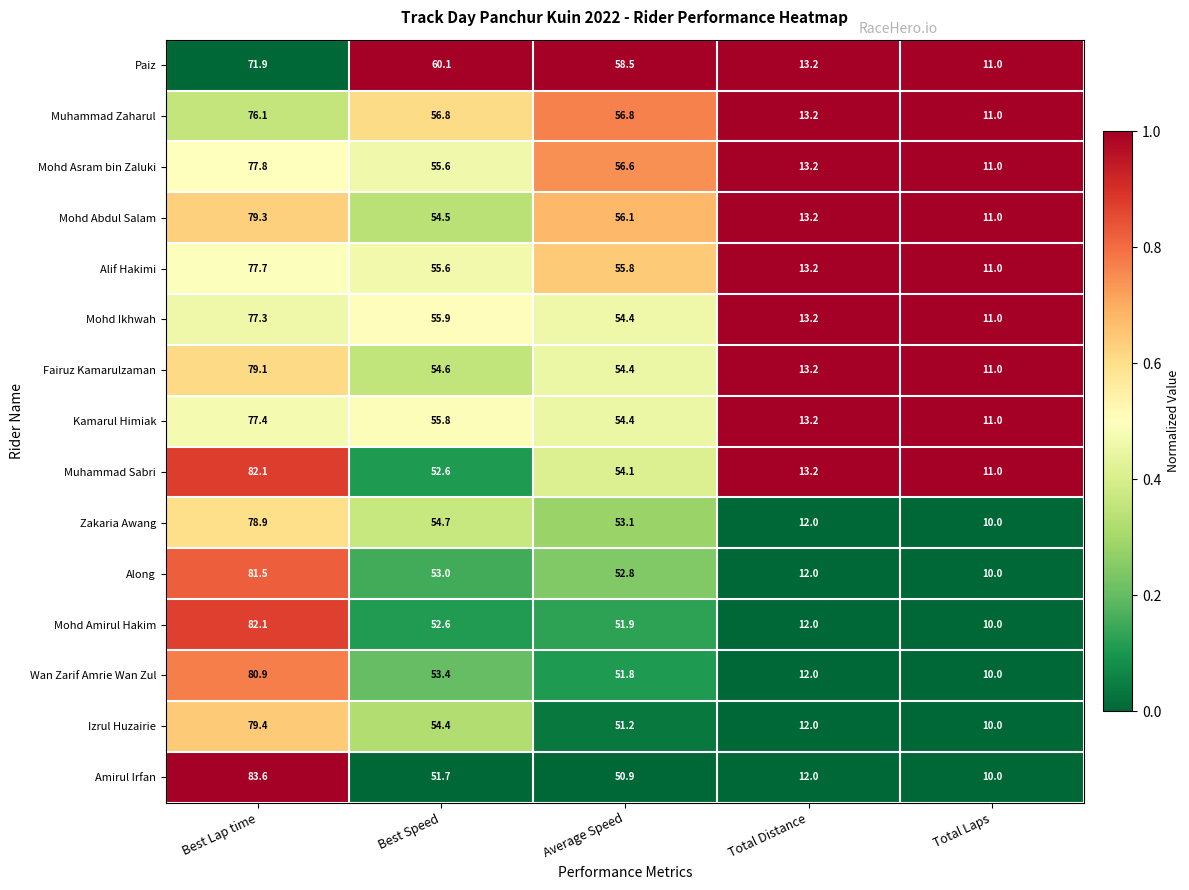

What is the average value of the Mohd Ikhwah series?

42.4